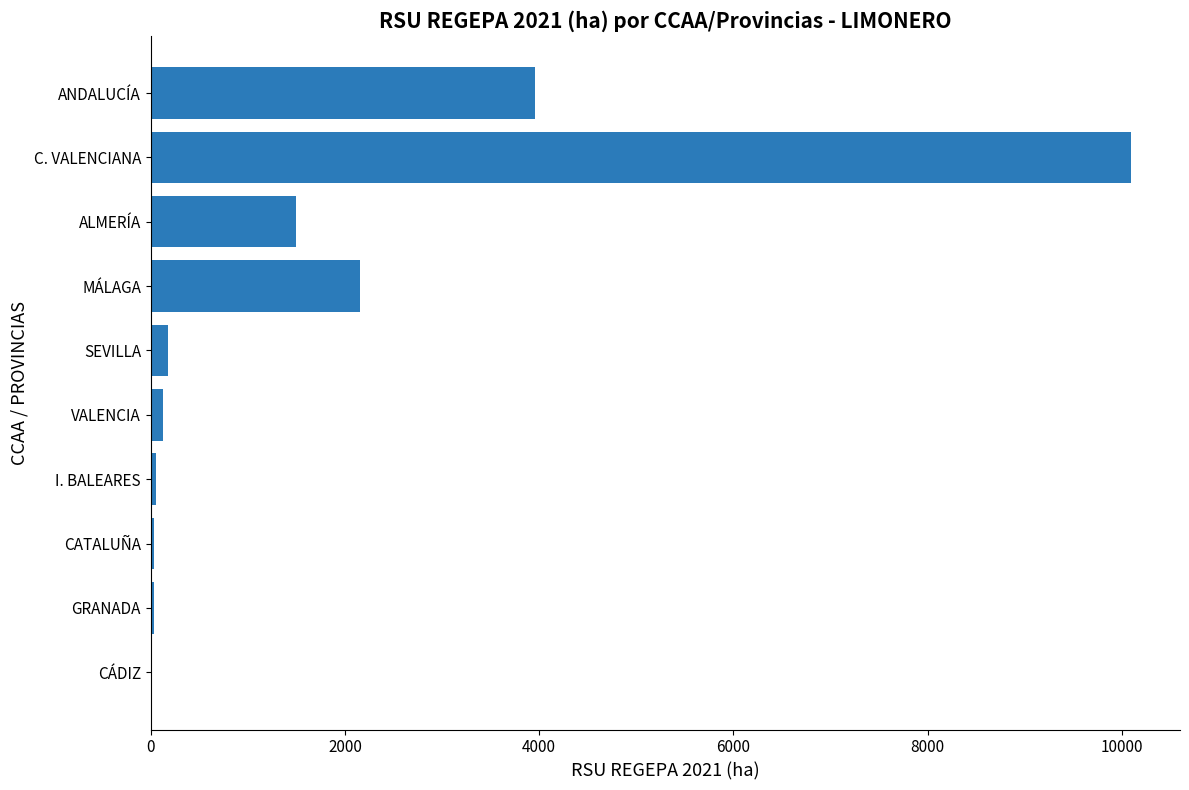

At which category does the chart reach its peak across all series?

C. VALENCIANA